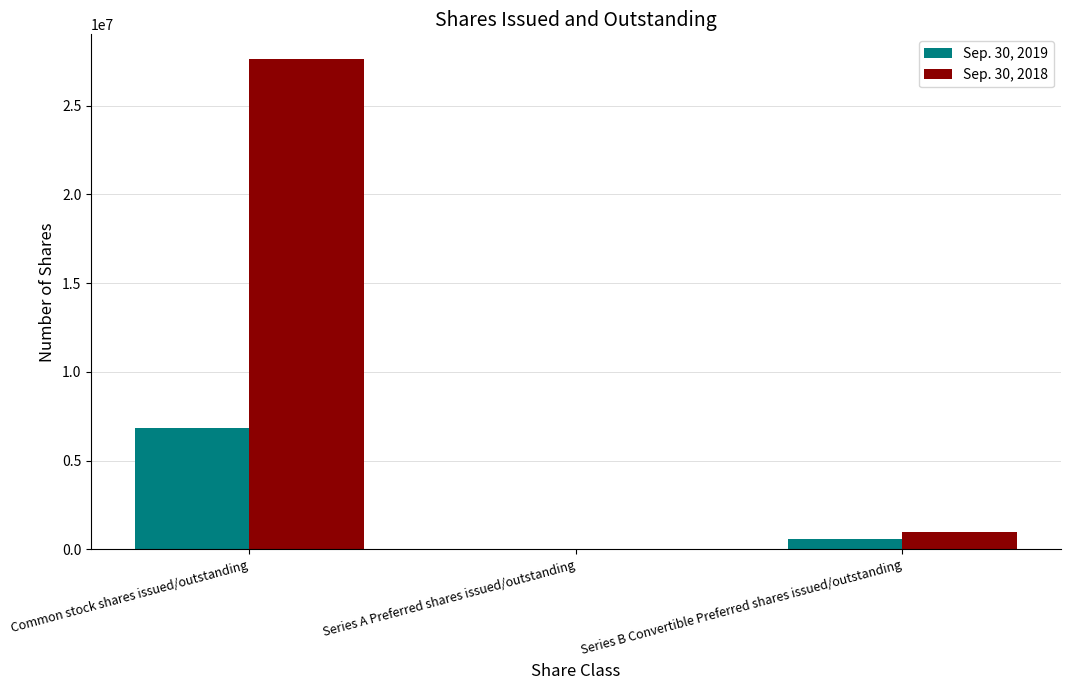

Is it true that Sep. 30, 2018 equals 42972937 at Common stock shares issued/outstanding?

False